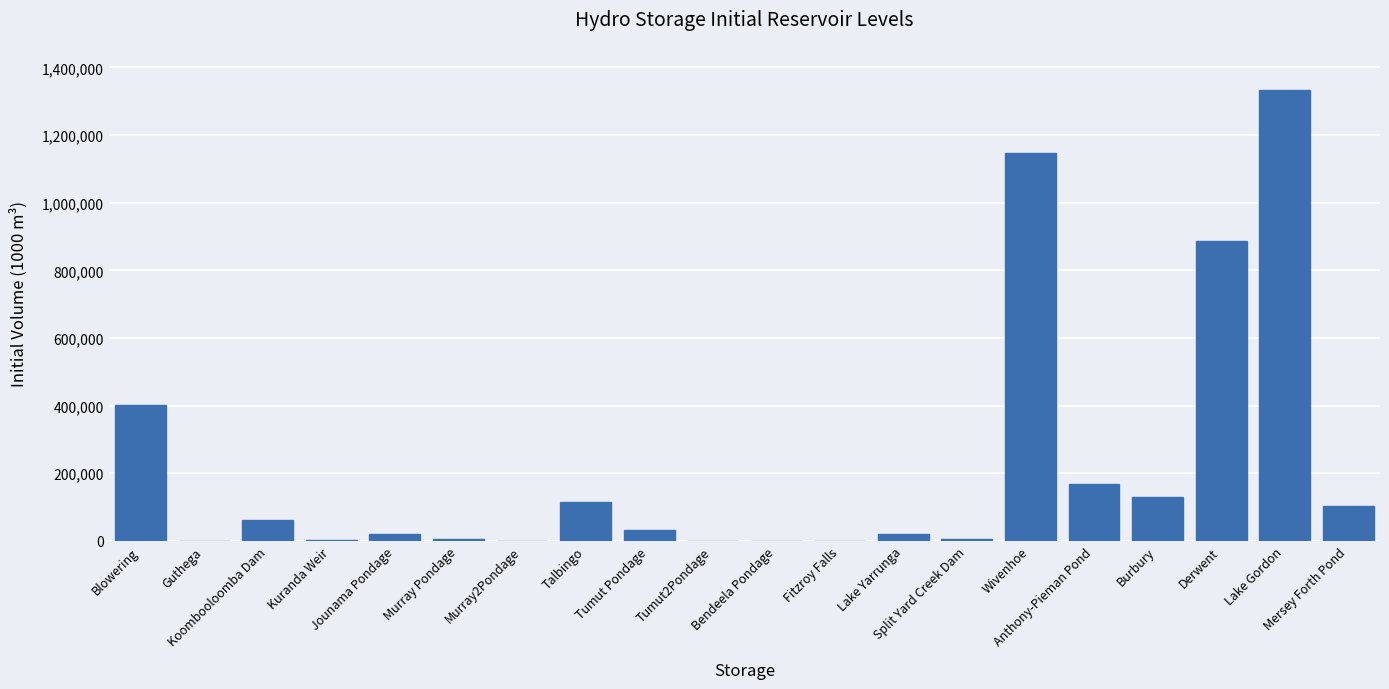

What is the maximum value shown in the chart?

1334516.0